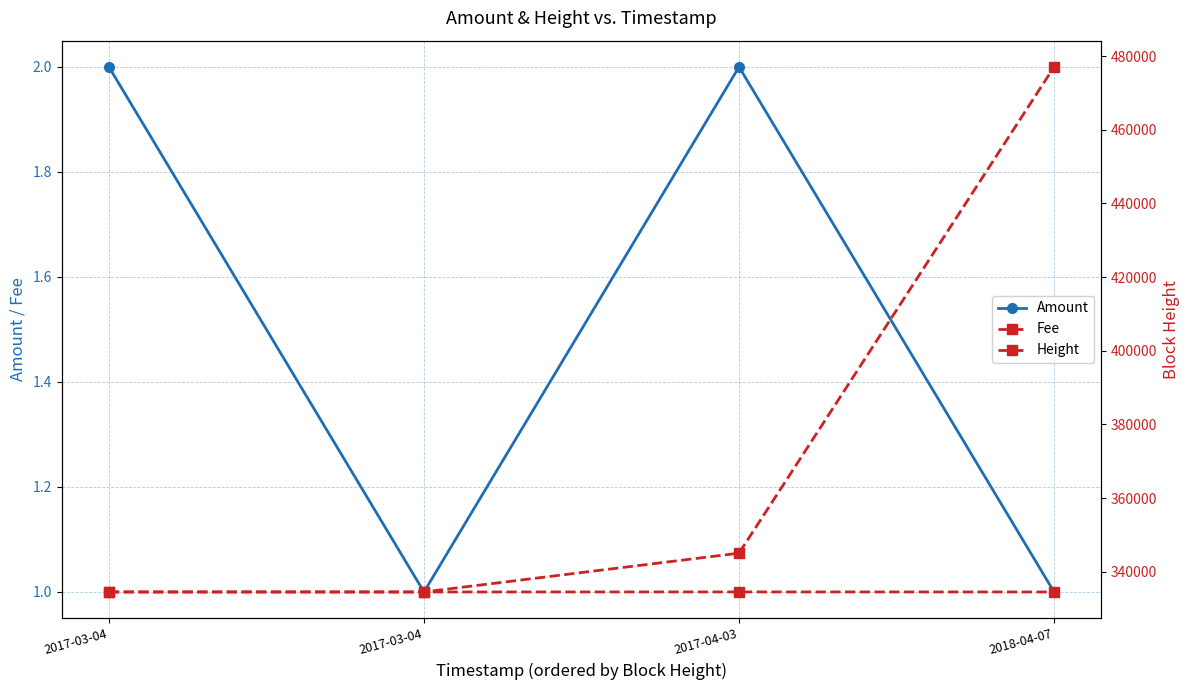

Which series has the largest total across all categories?

Height